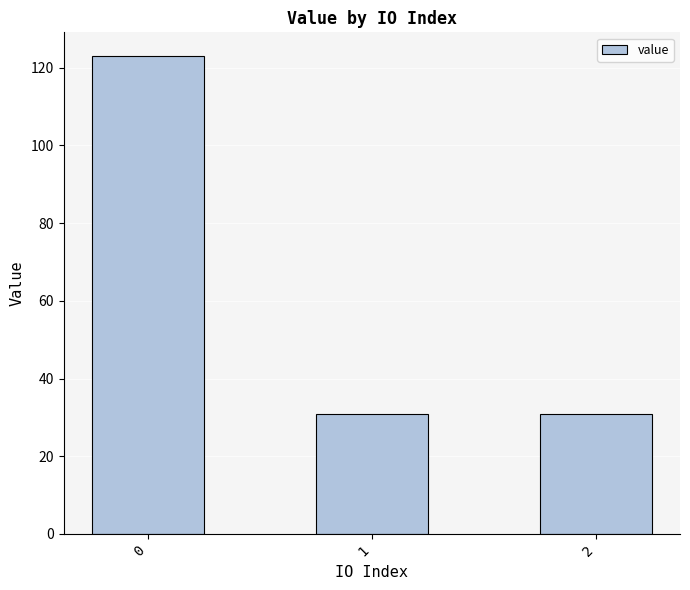

Reading right to left, transcribe all the data shown in this chart.

30.7	30.7	123.0